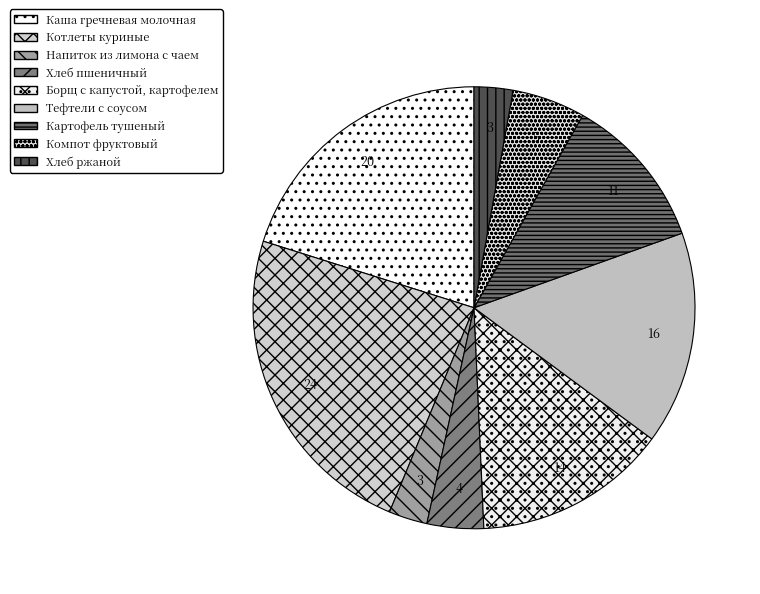

Approximately how many times larger is the value at Борщ с капустой, картофелем compared to Хлеб ржаной?

5.0